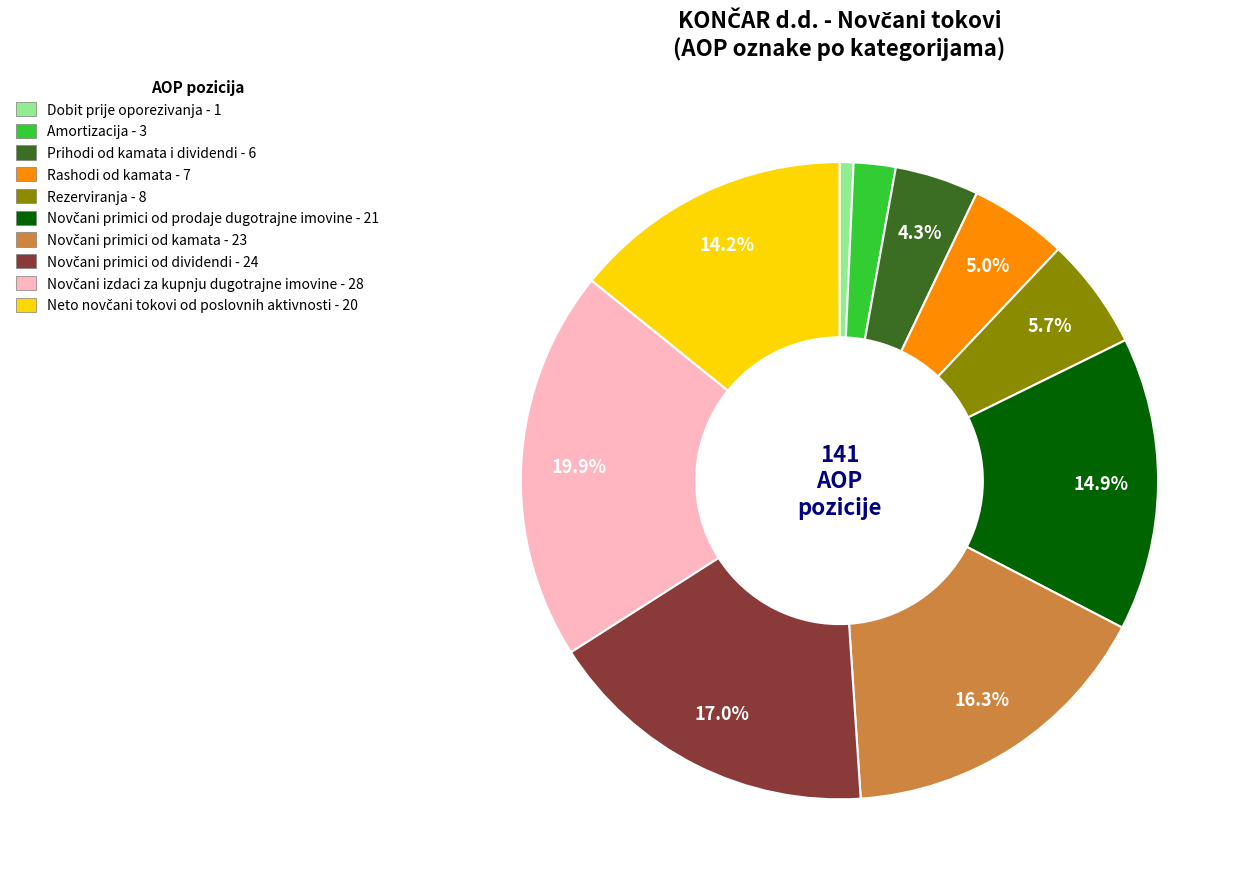

Is there any slice that represents more than half of the pie?

No